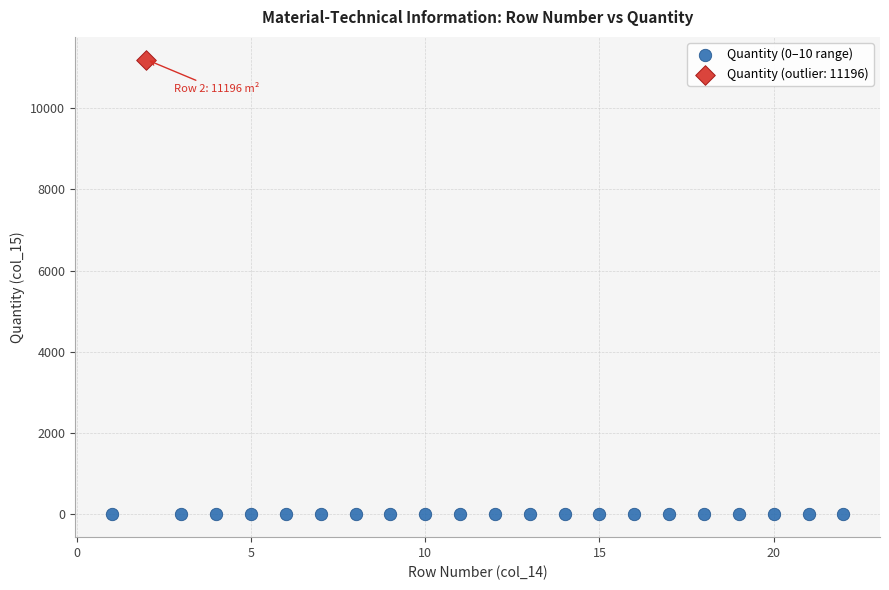

What are all the series names shown in the legend?

Quantity (0–10 range), Quantity (outlier: 11196)